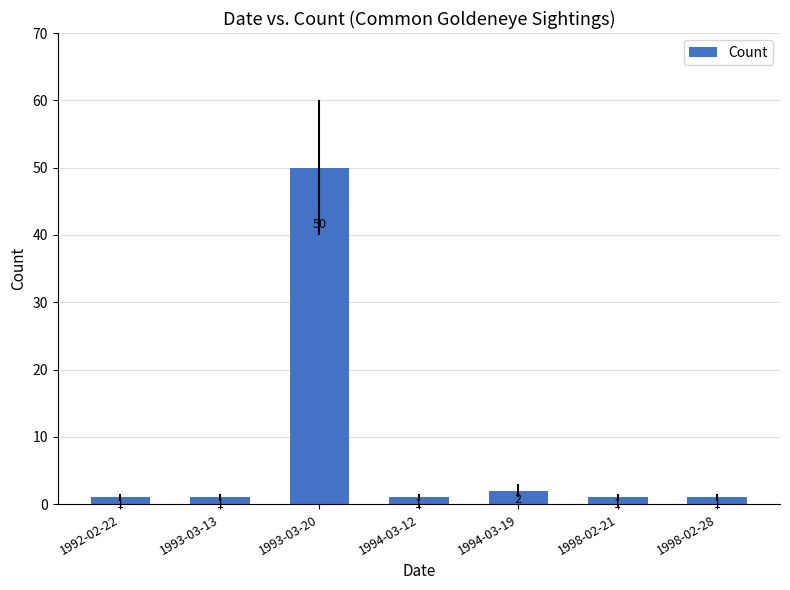

What is the maximum value shown in the chart?

50